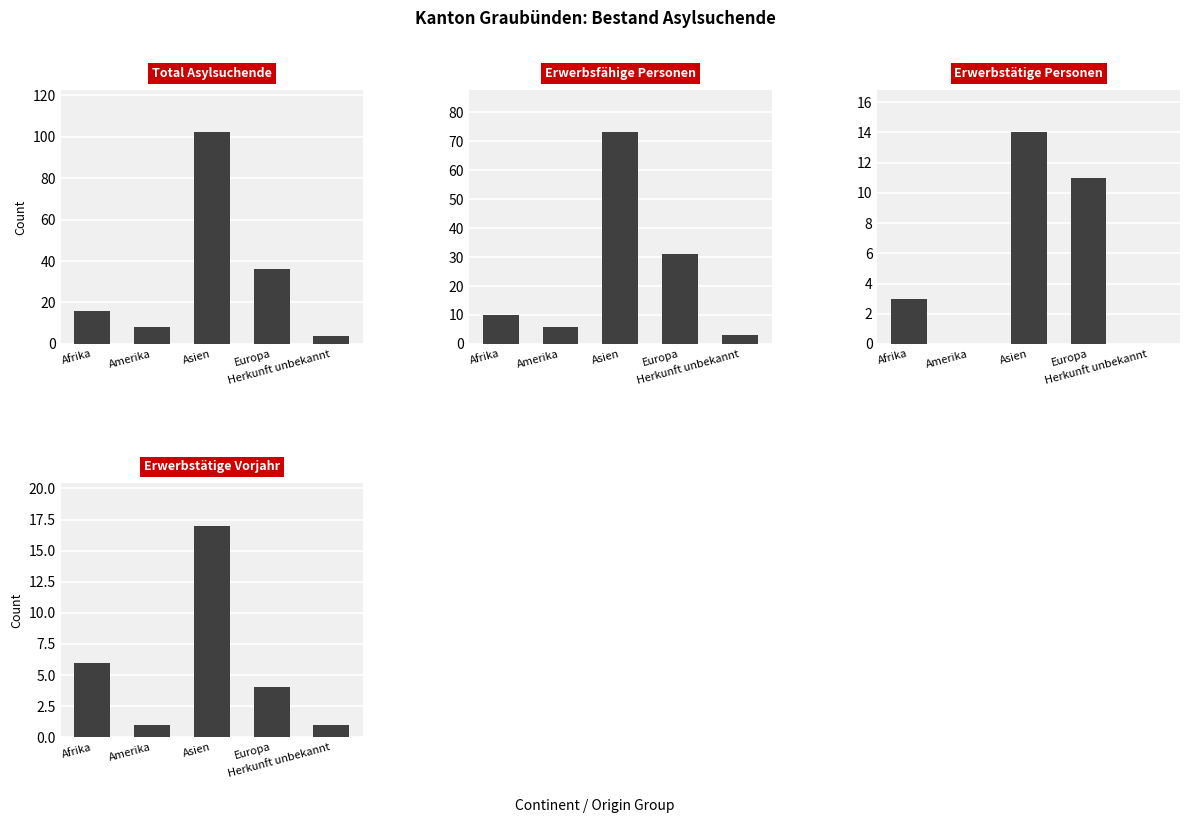

What is the difference between the second highest and second lowest values in the Erwerbstätige Personen series?

11